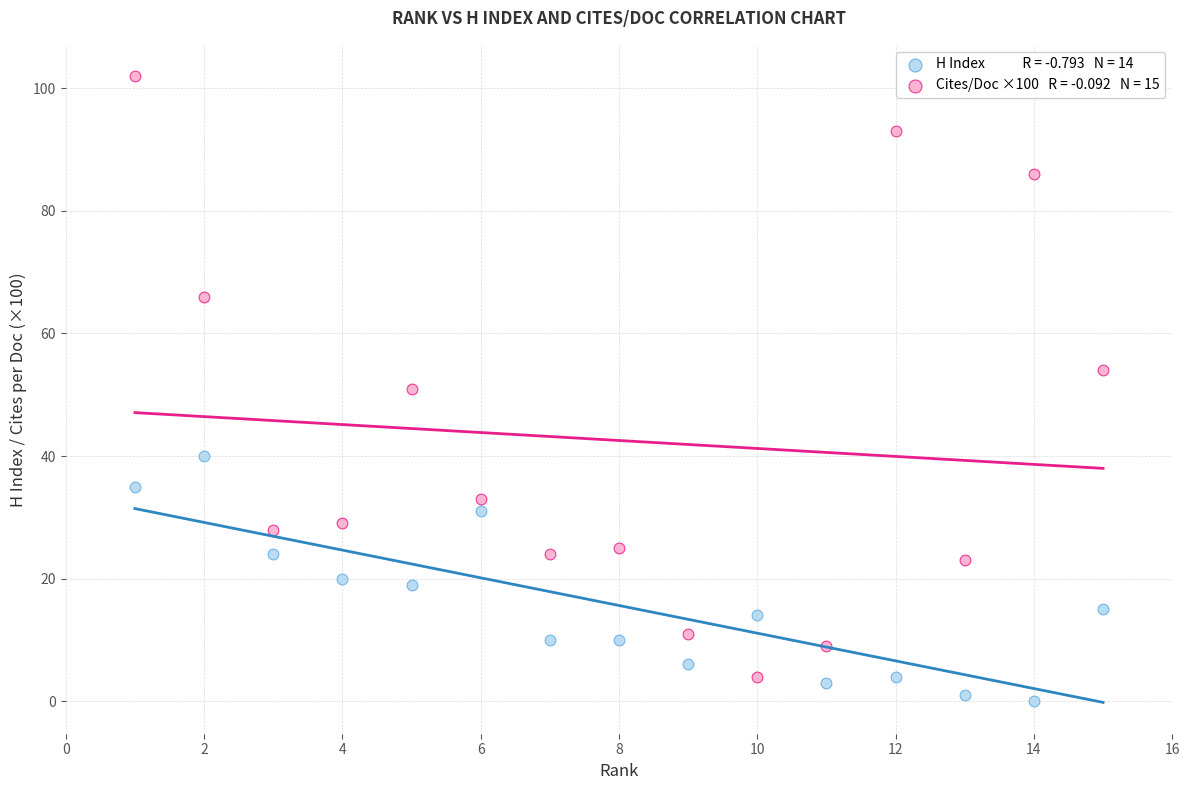

Across all data points, what is the range of X values (max minus min)?

14.0